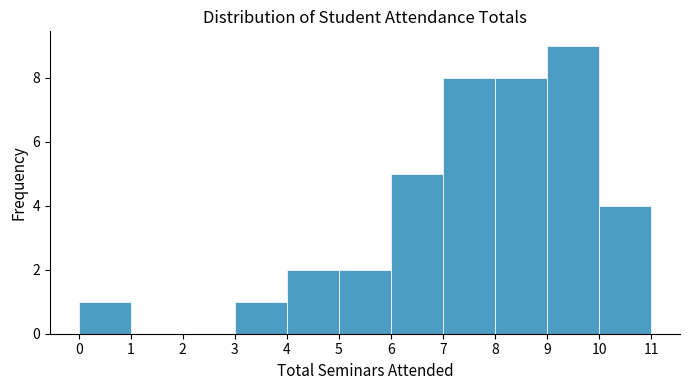

Reading left to right, transcribe this chart: for each bar, give the range it covers on the x-axis and its height. The values are not printed on the chart, so give them approximately, as read against the axis.

0 to 1: 1
1 to 2: 0
2 to 3: 0
3 to 4: 1
4 to 5: 2
5 to 6: 2
6 to 7: 5
7 to 8: 8
8 to 9: 8
9 to 10: 9
10 to 11: 4